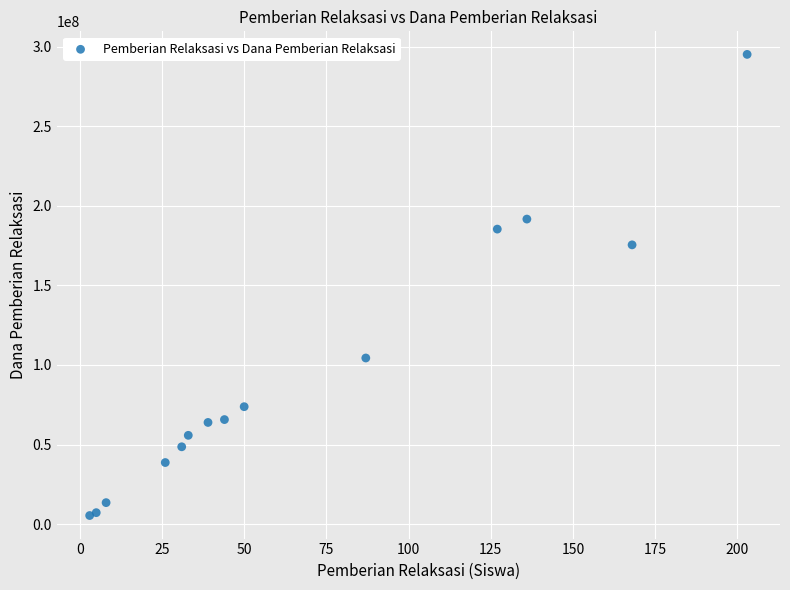

What Y value in the scatter plot is closest to 150300000?

175500000